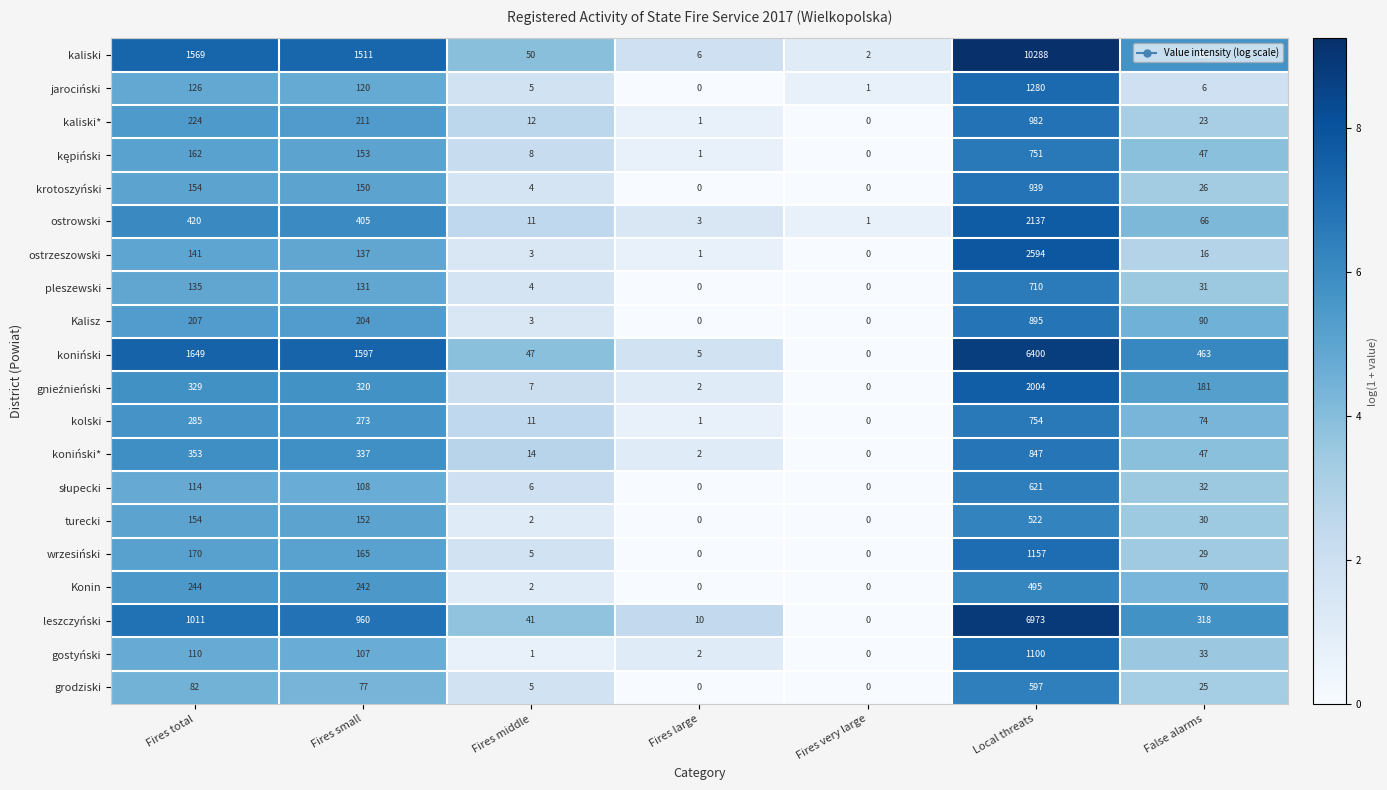

At which category does the chart reach its peak across all series?

Local threats